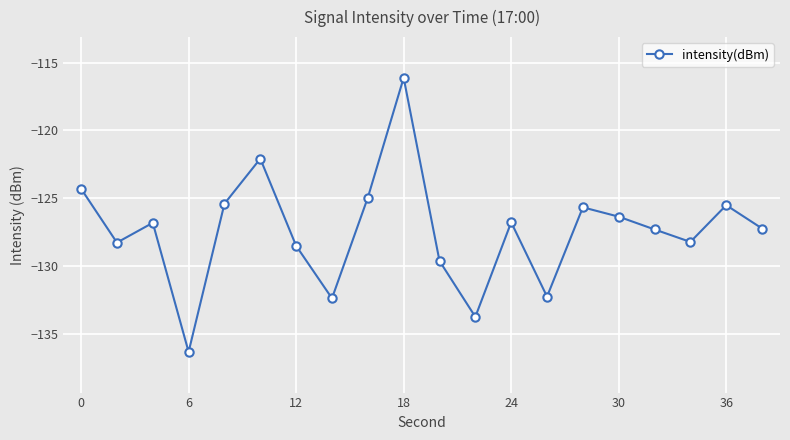

True or false: there are more than 1 points higher than both neighbors.

True